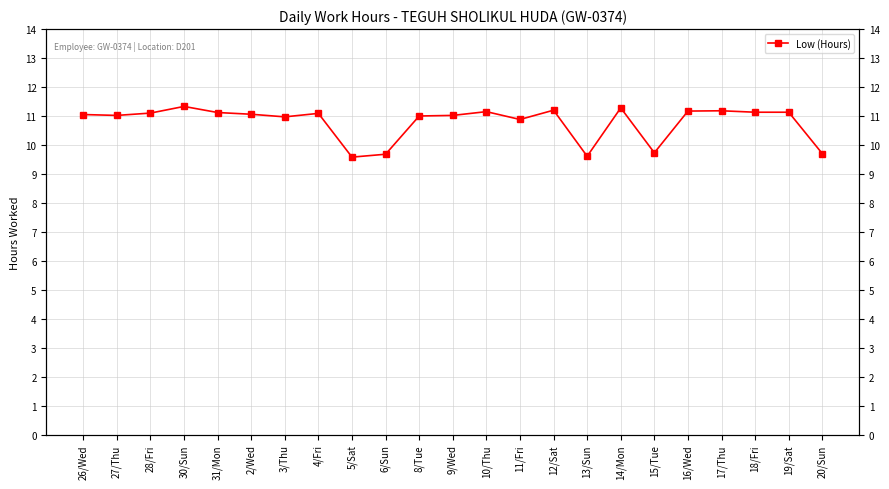

What is the difference between the maximum and minimum values?

1.8